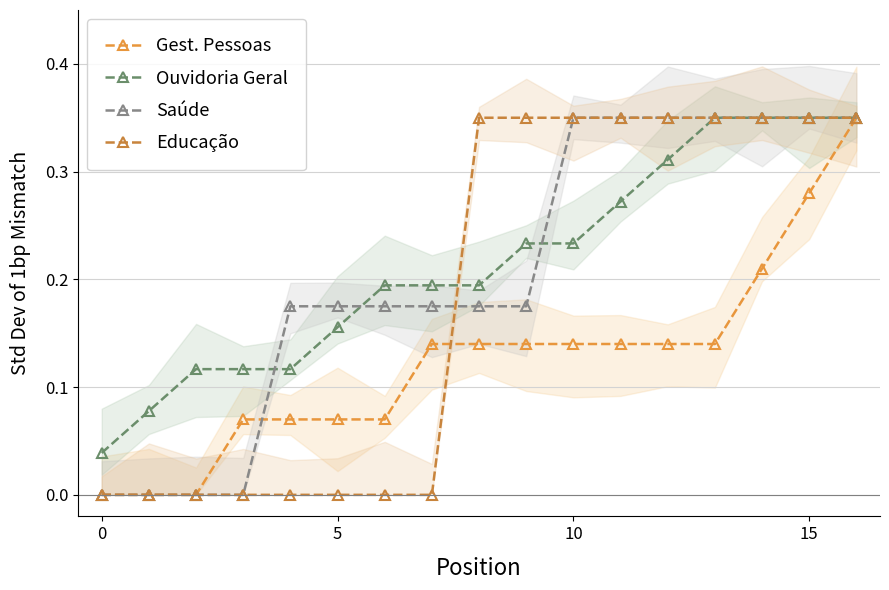

Count the Ouvidoria Geral values in the range 0 to 1.

17